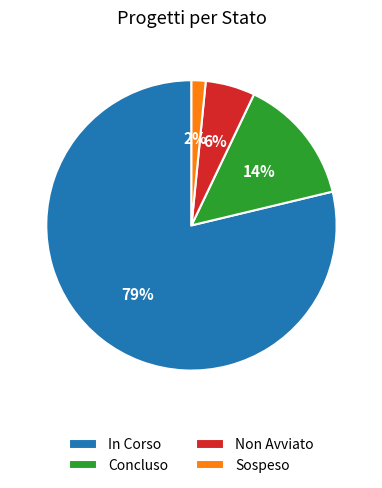

Which has a higher value, In Corso or Concluso?

In Corso